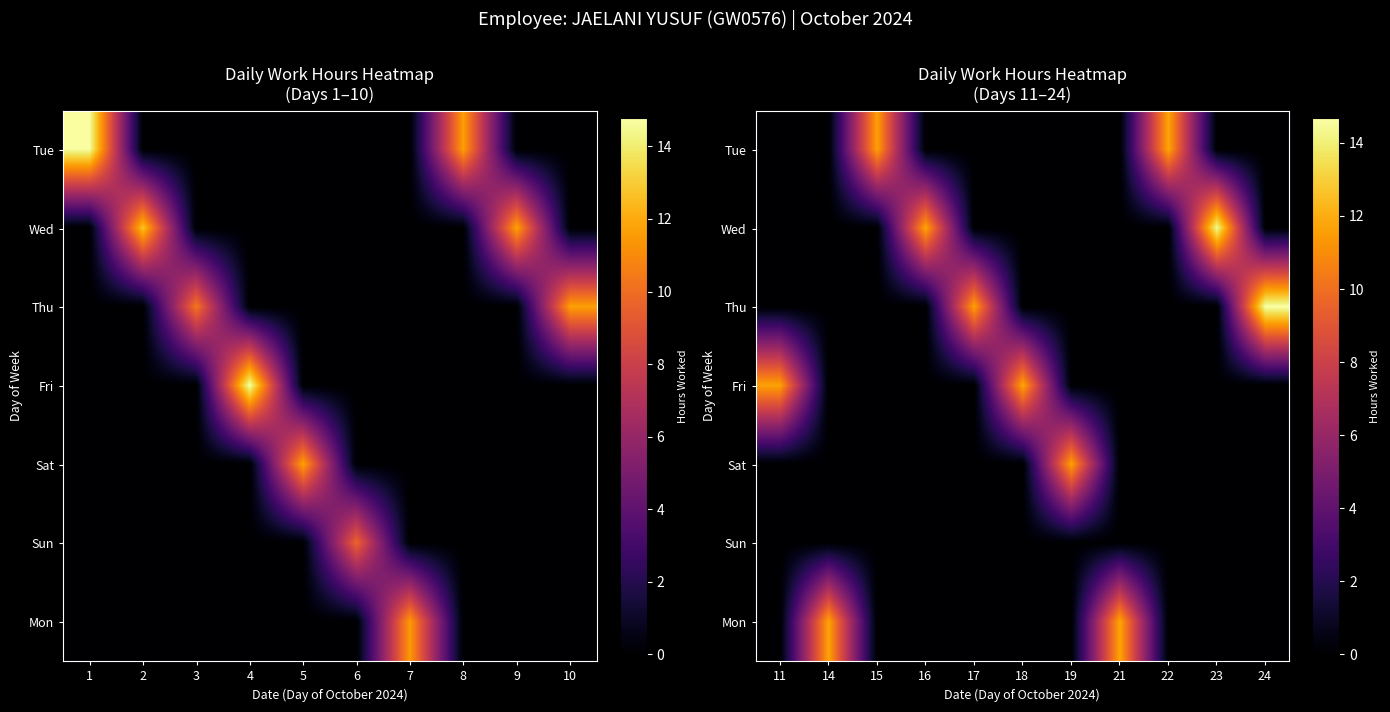

Which label corresponds to the smallest value in the chart?

11